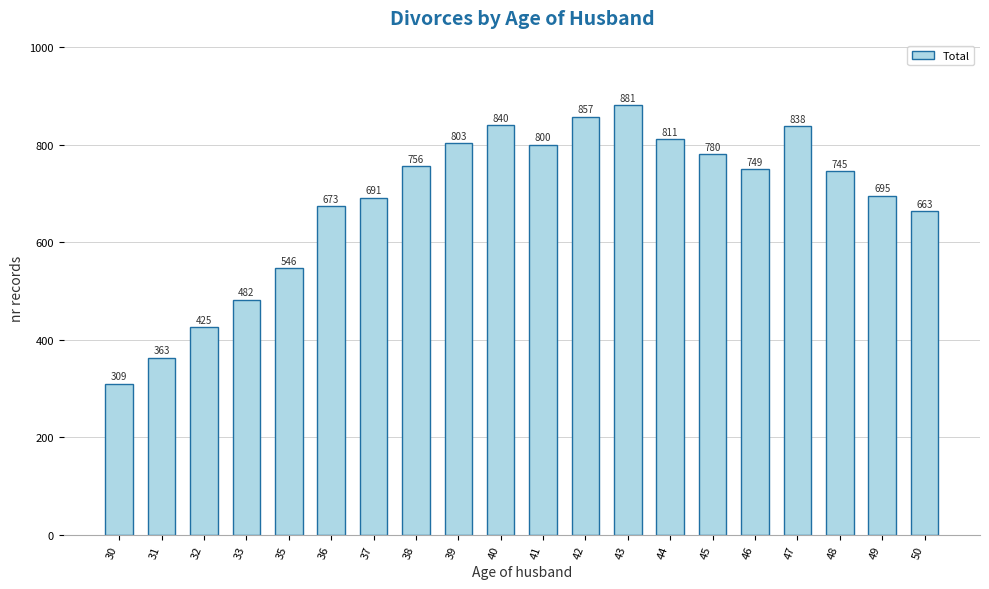

What is the sum of all values?

13707